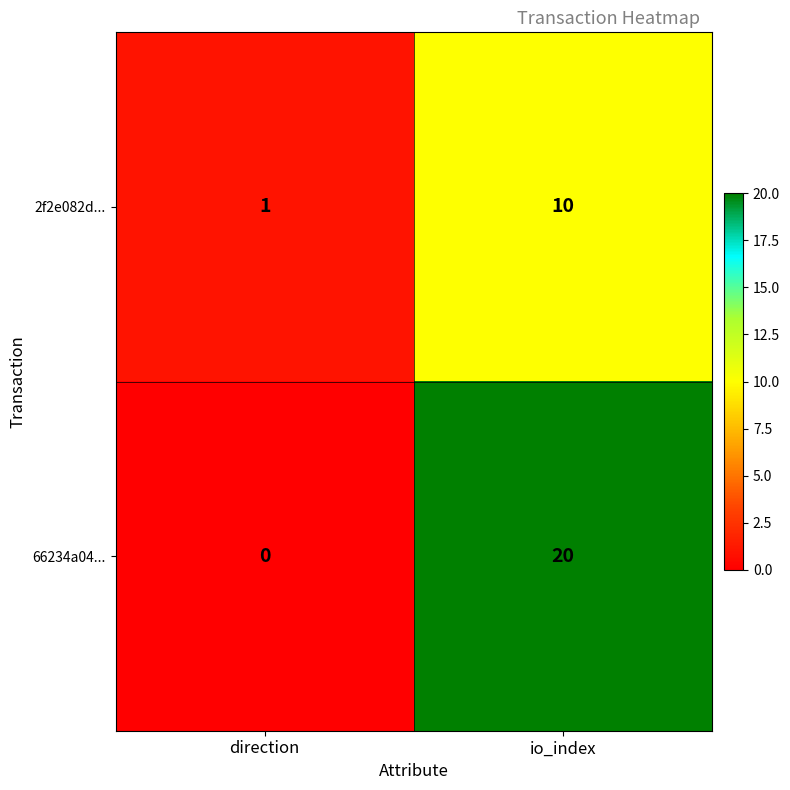

Rank the series at direction from lowest to highest value.

66234a04..., 2f2e082d...